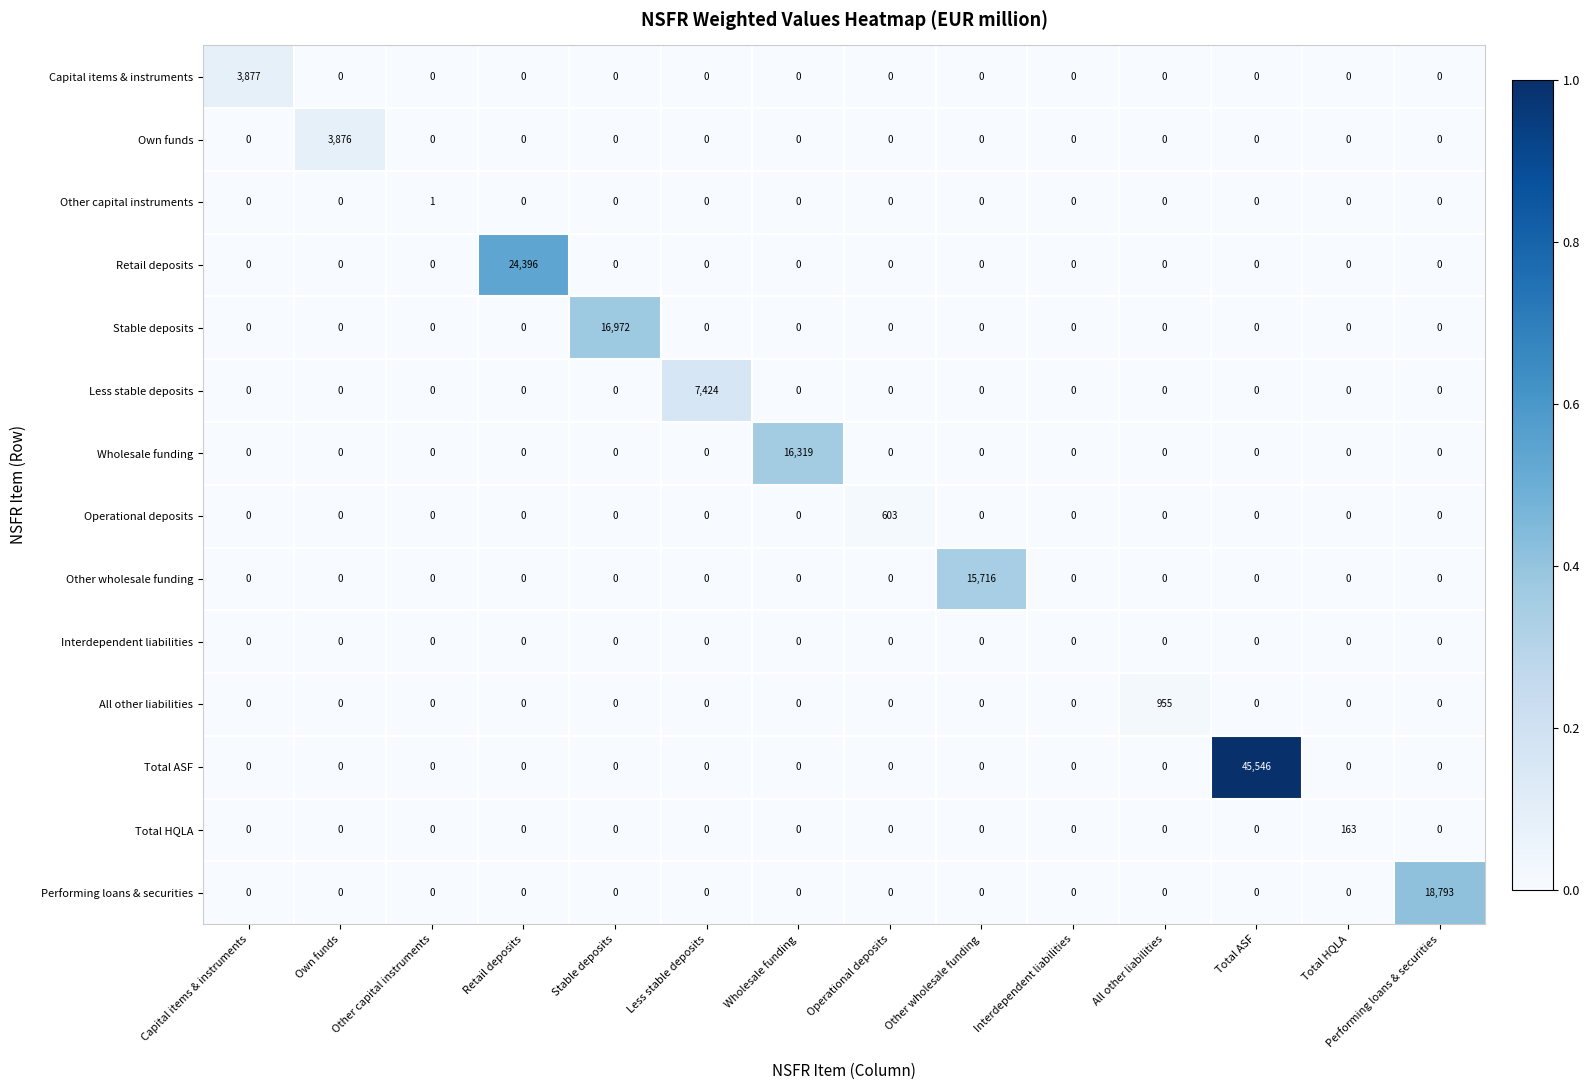

What is the greatest value displayed?

45546